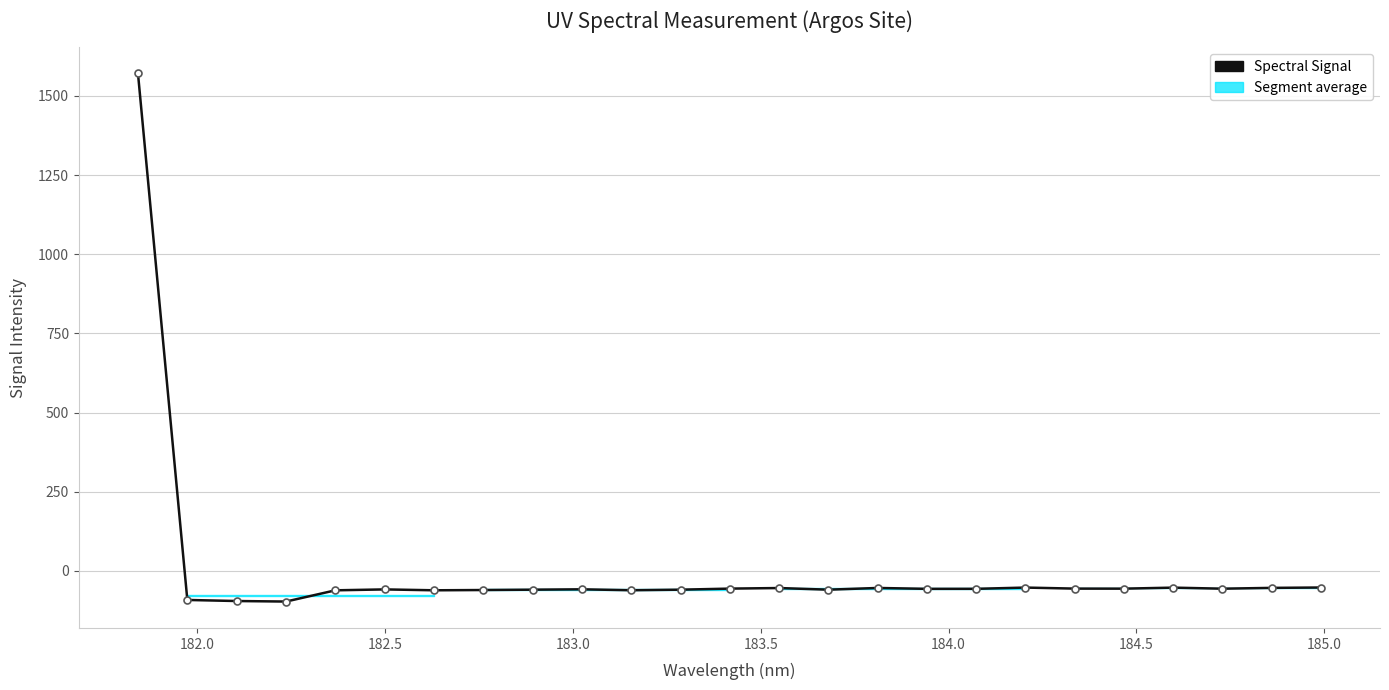

What is the difference between the maximum and second lowest values?

1666.0